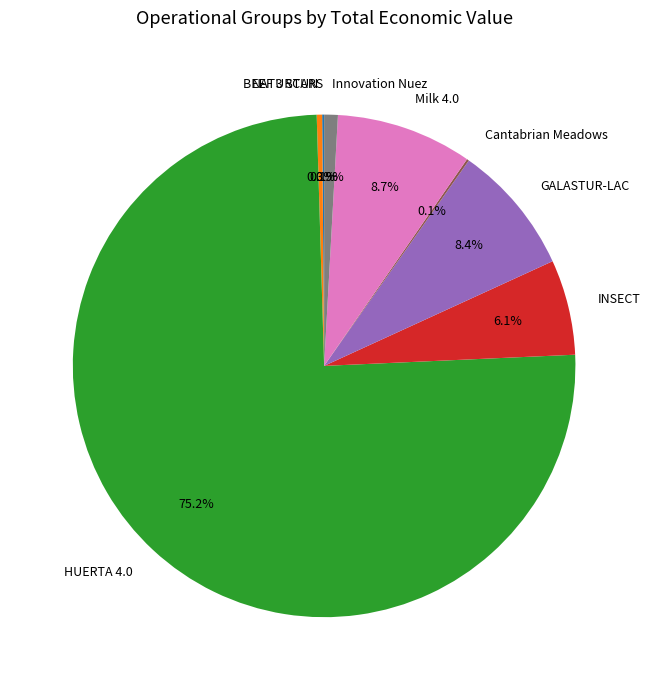

Combined, do GALASTUR-LAC and Milk 4.0 account for over 50%?

No